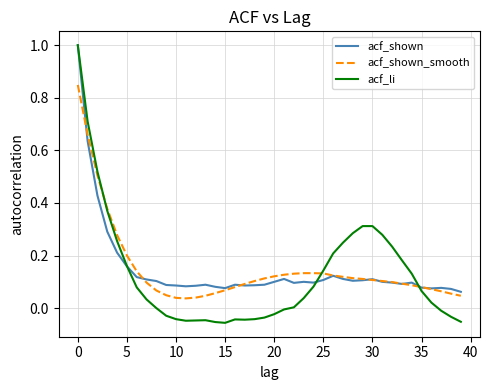

True or false: acf_li has more than 1 points higher than both neighbors.

True